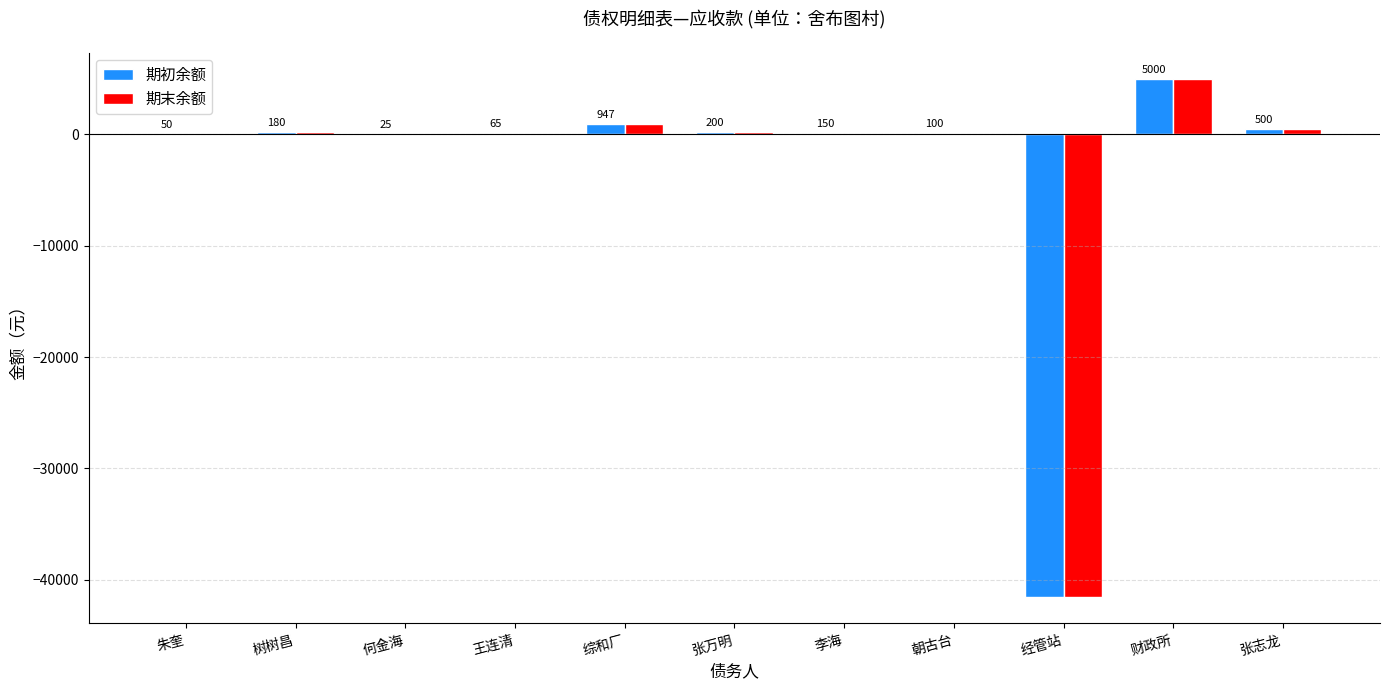

What is the total value across all series at 综和厂?

1893.5